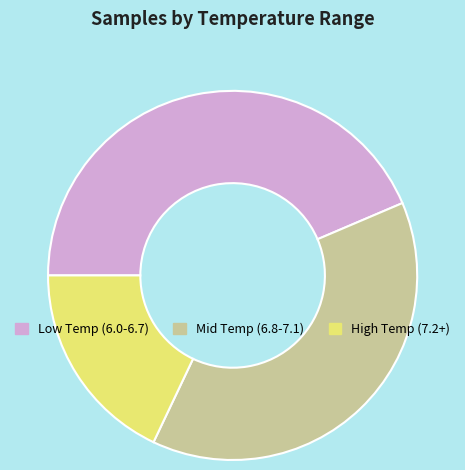

Rank the categories by value from lowest to highest.

High Temp (7.2+), Mid Temp (6.8-7.1), Low Temp (6.0-6.7)